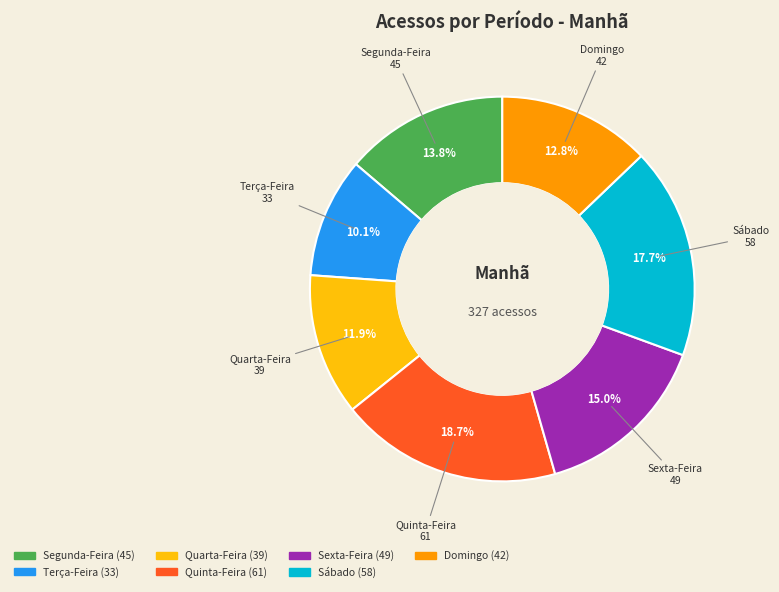

To the nearest percent, what is the average slice percentage?

14%